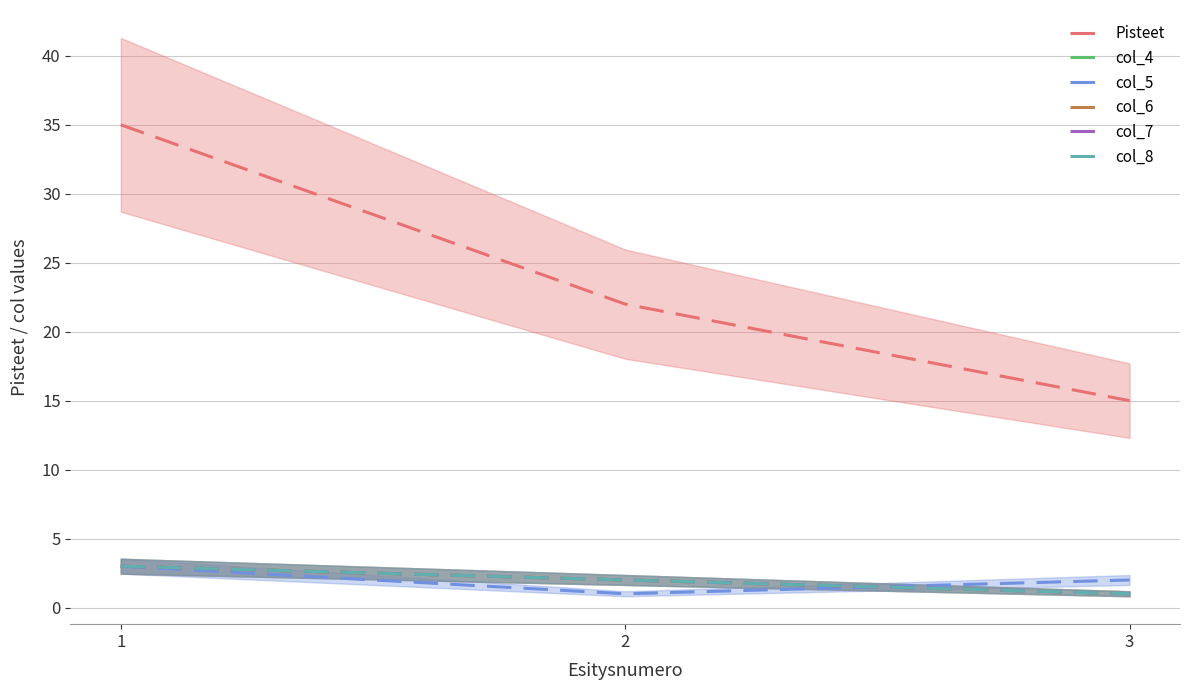

Reading left to right, list all the values displayed in this chart.

Pisteet: 35	22	15
col_4: 3	2	1
col_5: 3	1	2
col_6: 3	2	1
col_7: 3	2	1
col_8: 3	2	1